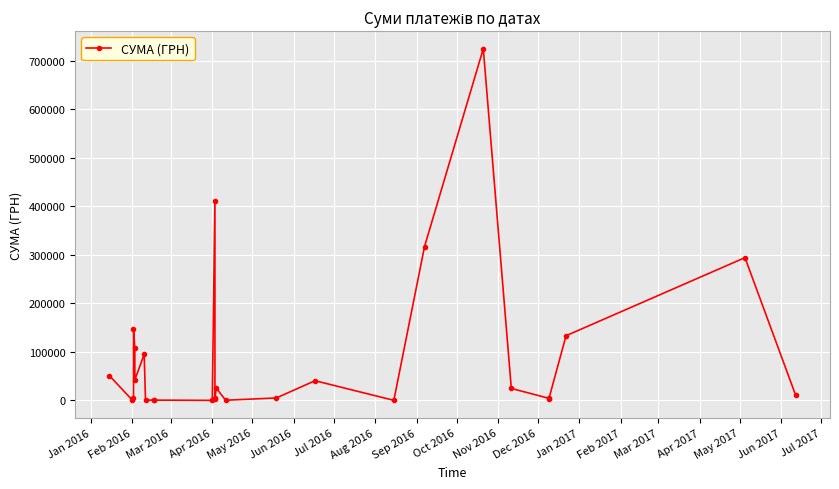

Where does the data first go above 10409?

Jan 2016